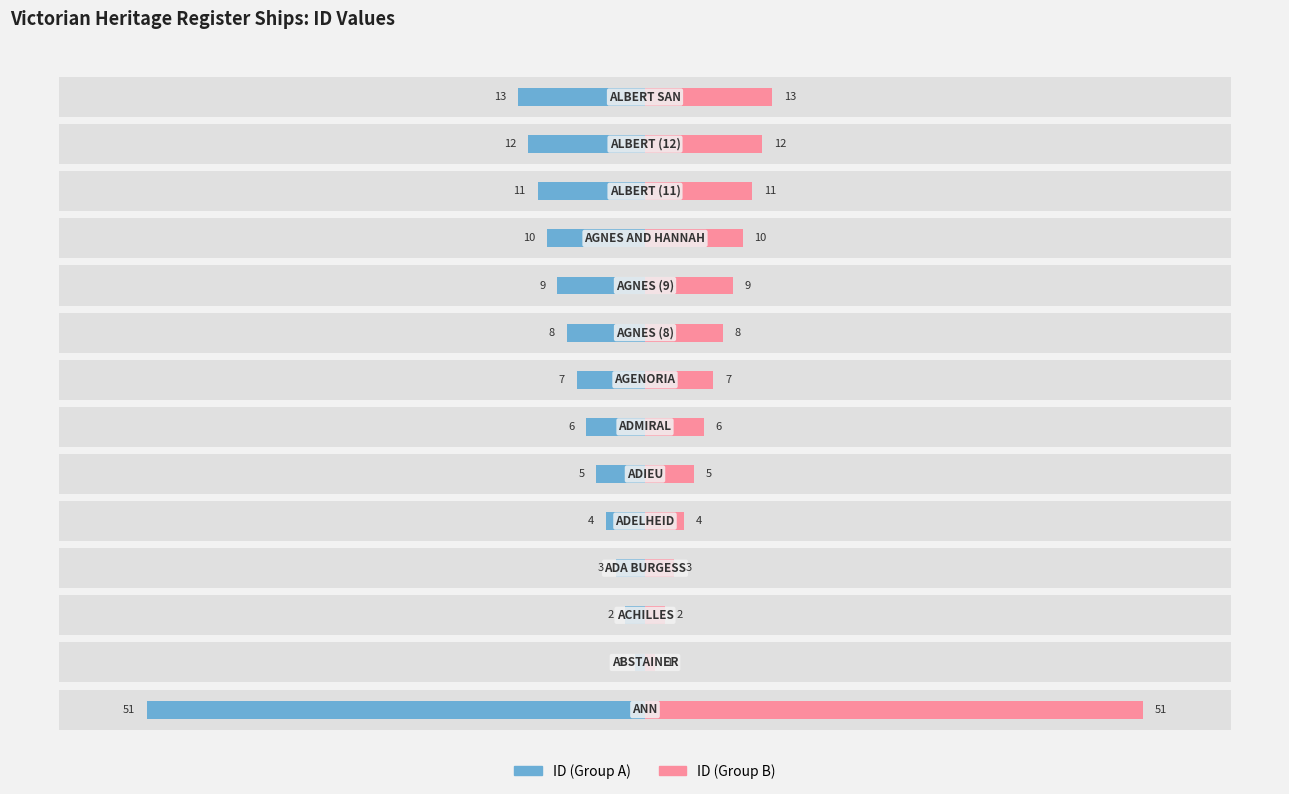

True or false: ID (Group A) has a value of -7 at 0.

False